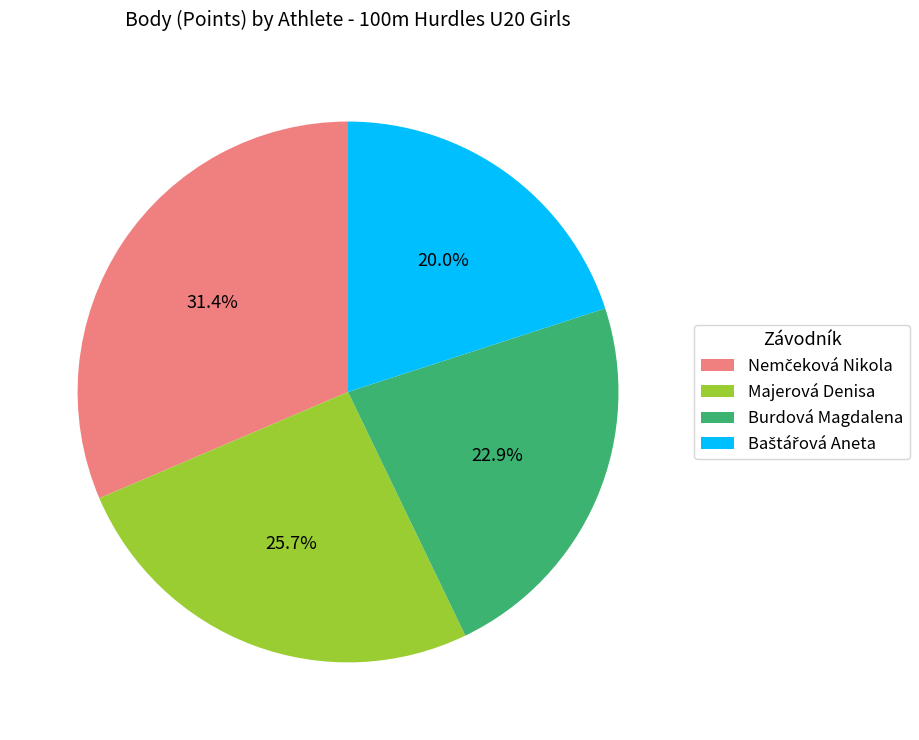

To the nearest percent, what is the average slice percentage?

25%